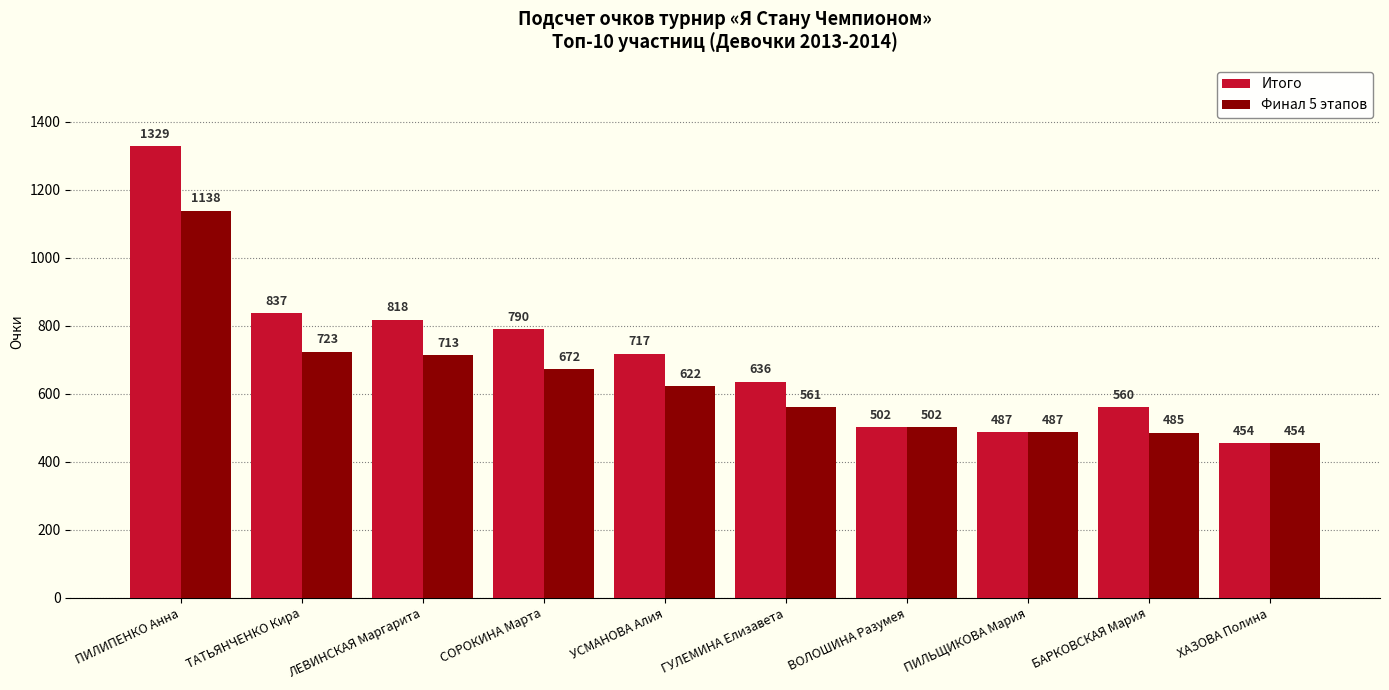

At which category is the sum across all series the highest?

ПИЛИПЕНКО Анна